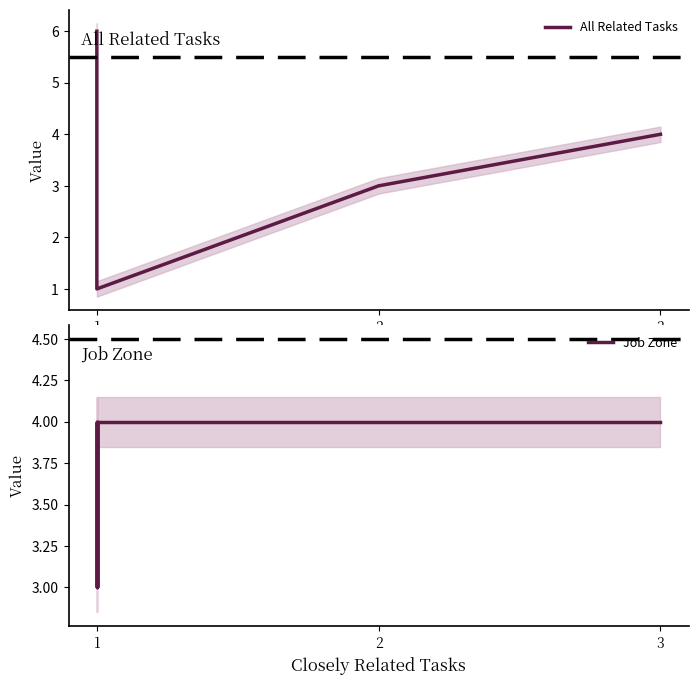

True or false: Job Zone and All Related Tasks intersect in this chart.

False